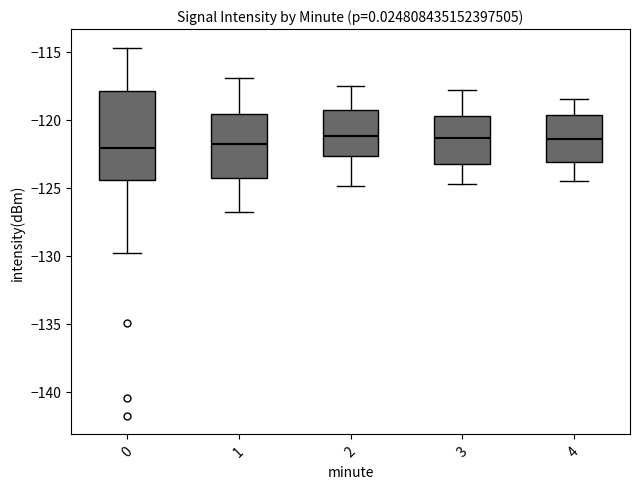

Reading left to right, transcribe this box plot: for each box, give where its median line is, the range the box spans, and where its two whiskers end, as read against the y-axis. The values are not printed on the chart, so give them approximately, as read against the axis.

0: median -122.0, box -124.5 to -118.0, whiskers -130.0 to -114.5
1: median -122.0, box -124.5 to -119.5, whiskers -127.0 to -117.0
2: median -121.0, box -122.5 to -119.5, whiskers -125.0 to -117.5
3: median -121.5, box -123.0 to -119.5, whiskers -124.5 to -118.0
4: median -121.5, box -123.0 to -119.5, whiskers -124.5 to -118.5